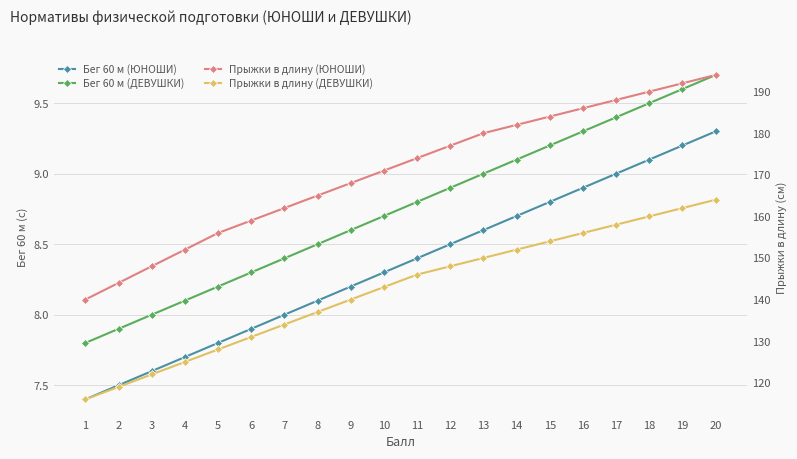

At which label does Прыжки в длину (ЮНОШИ) reach its minimum?

1